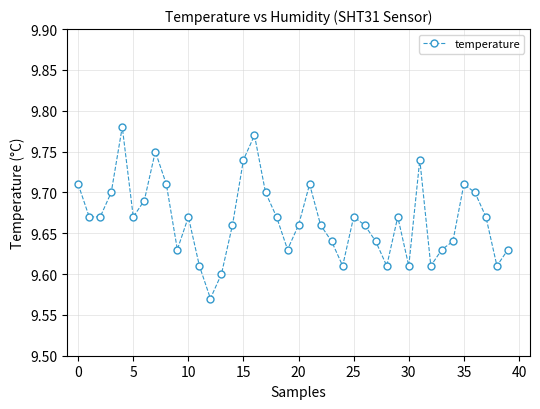

What is the sum of all values?

386.7